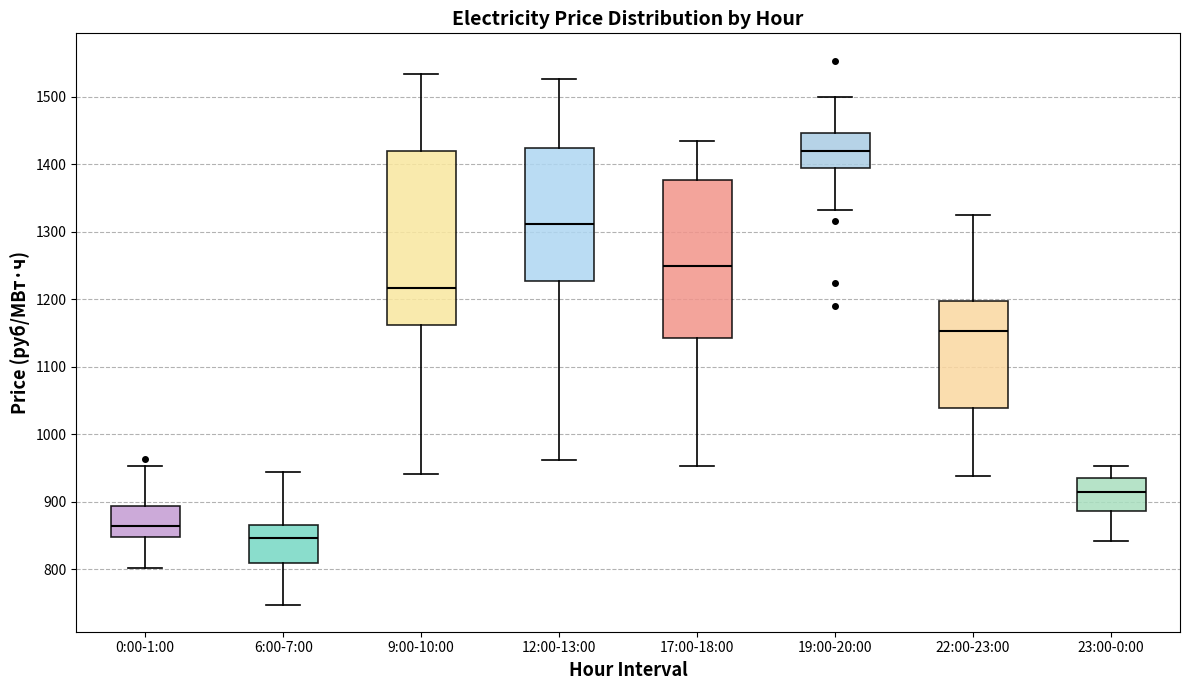

Reading left to right, read every box against the y-axis: the position of its median line, the range the box covers, and the ends of its whiskers. The values are not printed on the chart, so give them approximately, as read against the axis.

0:00-1:00: median 860, box 850 to 890, whiskers 800 to 950
6:00-7:00: median 850, box 810 to 870, whiskers 750 to 940
9:00-10:00: median 1220, box 1160 to 1420, whiskers 940 to 1530
12:00-13:00: median 1310, box 1230 to 1420, whiskers 960 to 1530
17:00-18:00: median 1250, box 1140 to 1380, whiskers 950 to 1430
19:00-20:00: median 1420, box 1390 to 1450, whiskers 1330 to 1500
22:00-23:00: median 1150, box 1040 to 1200, whiskers 940 to 1330
23:00-0:00: median 910, box 890 to 940, whiskers 840 to 950